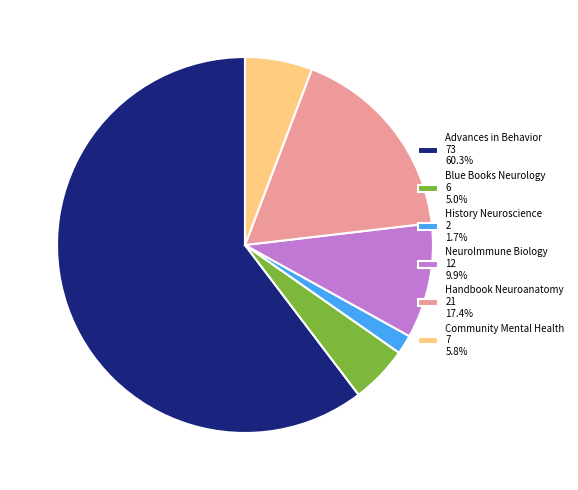

Does any single category account for the majority?

Yes